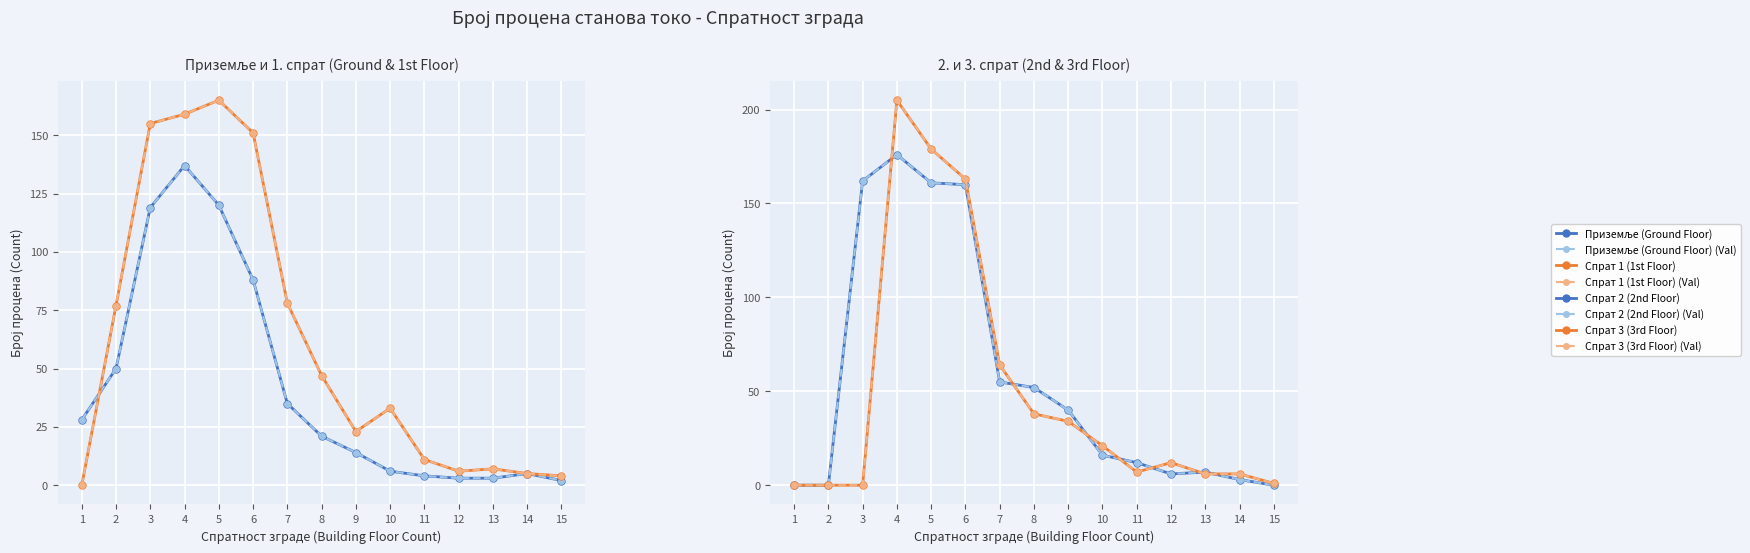

Rank the series by their maximum value, from highest to lowest.

Спрат 3 (3rd Floor), Спрат 2 (2nd Floor), Спрат 1 (1st Floor), Приземље (Ground Floor)